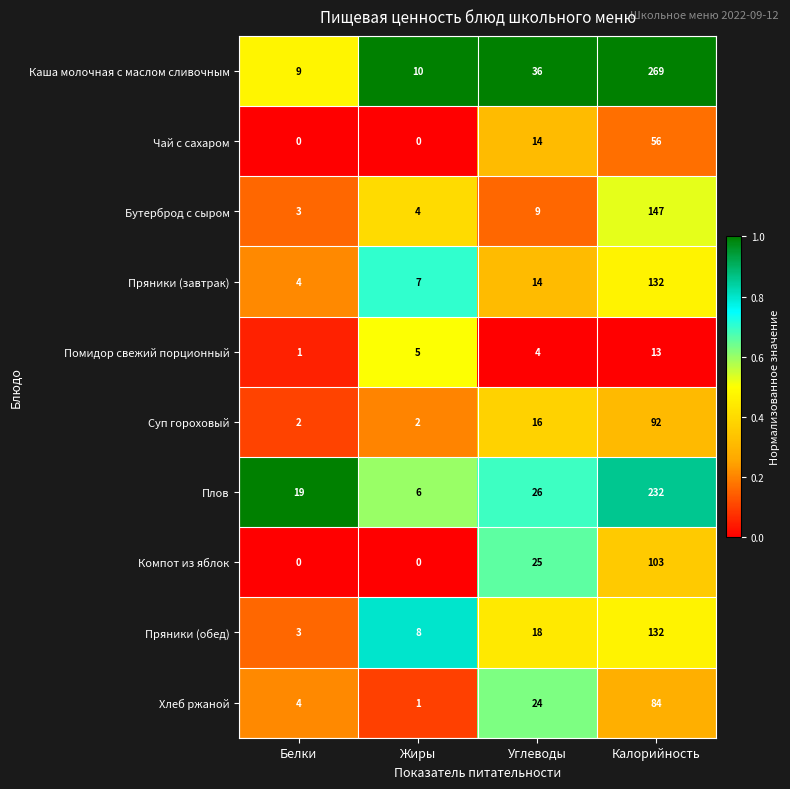

How many Чай с сахаром values are between 0 and 56?

4